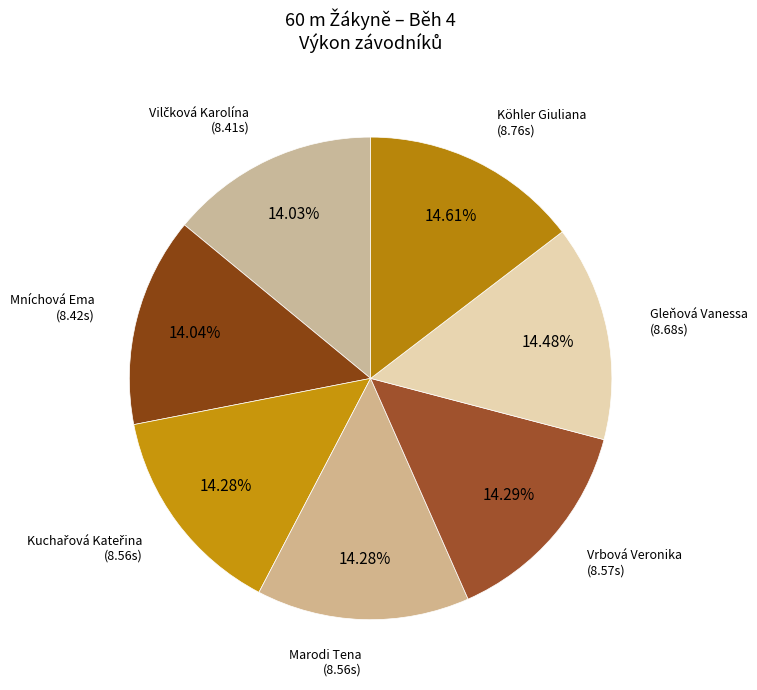

How many segments does this pie chart have?

7